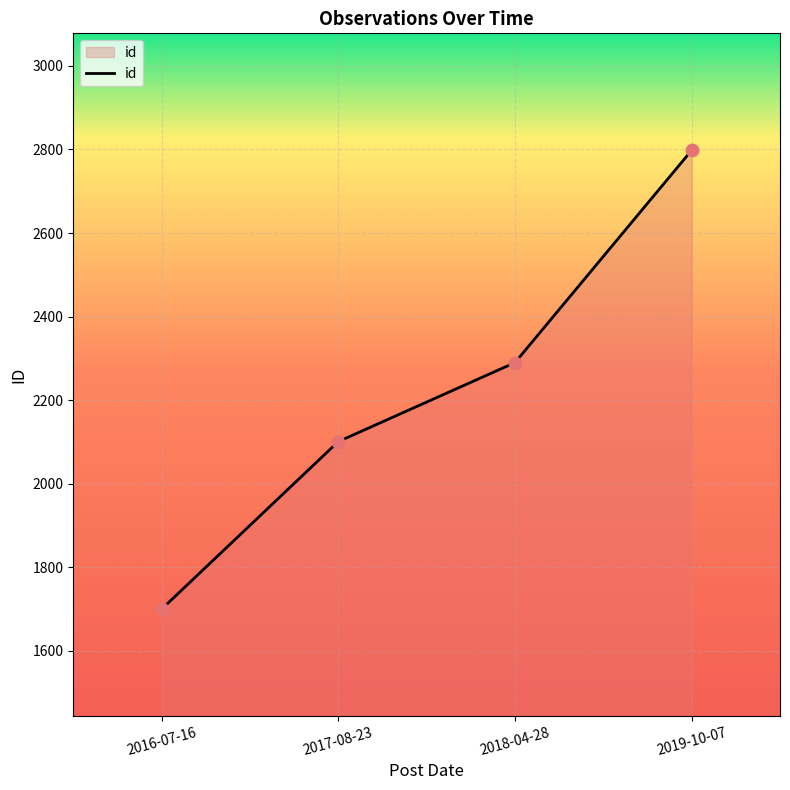

What is the ratio of the value at 2016-07-16 to the value at 2018-04-28?

0.7